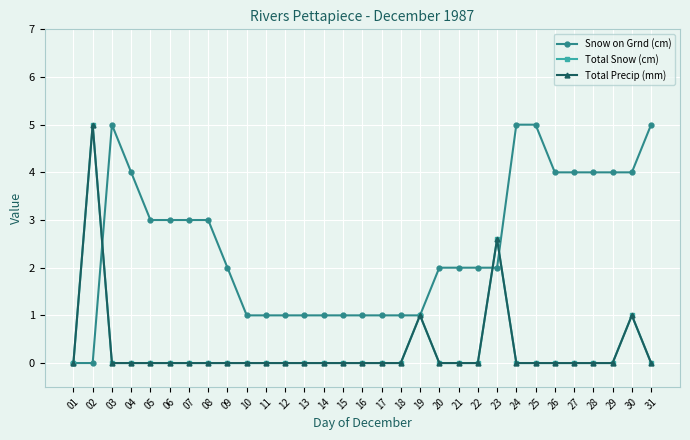

In Total Snow (cm), how many points are higher than both neighbors (excluding endpoints)?

4